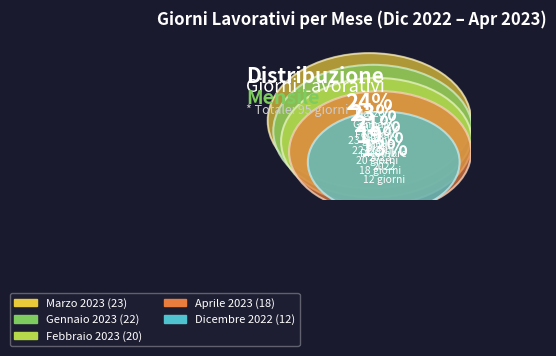

Is Aprile 2023 the majority of the pie?

No